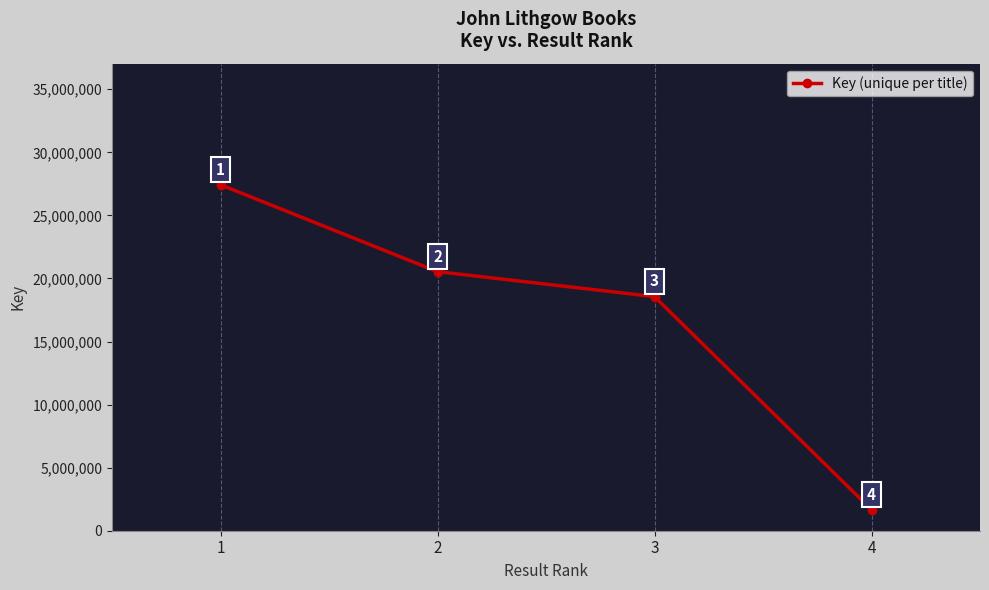

At which category does the chart reach its minimum across all series?

4